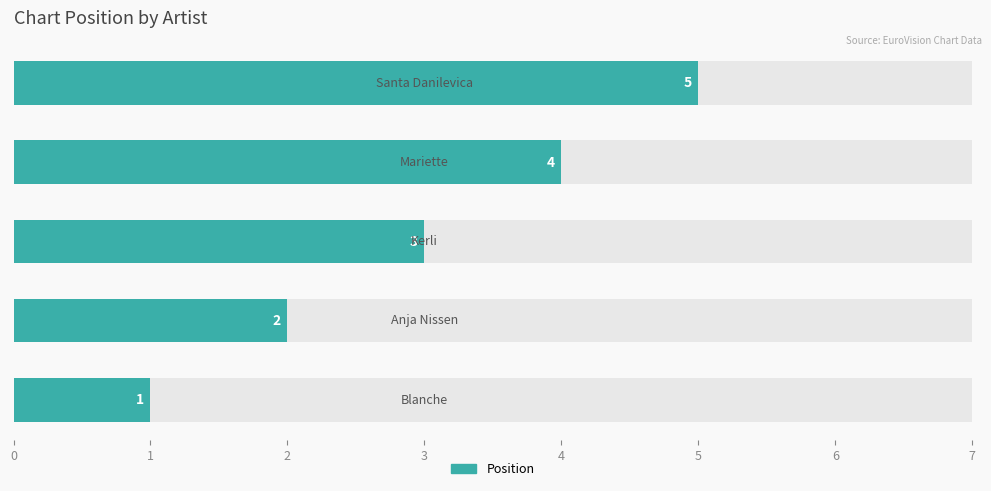

The chart shows a value of 0 at 0. True or false?

False